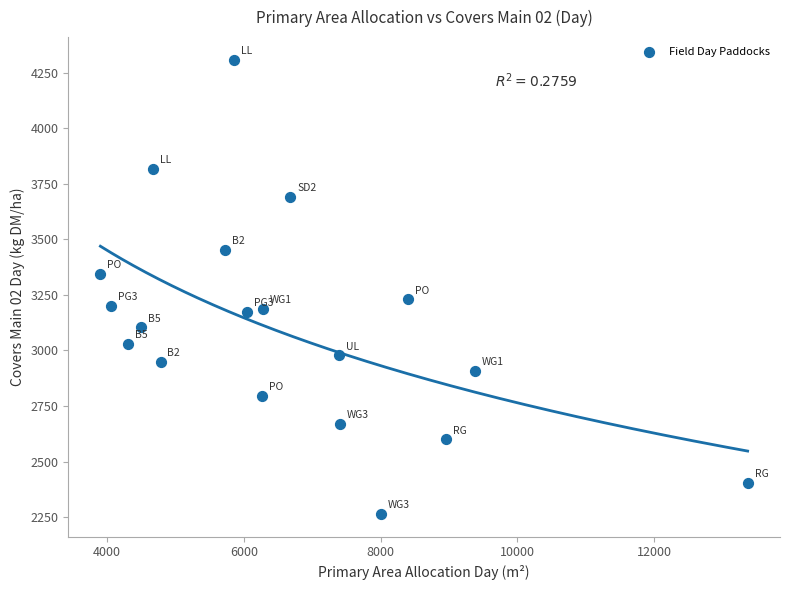

What is the range of X values (max minus min)?

9470